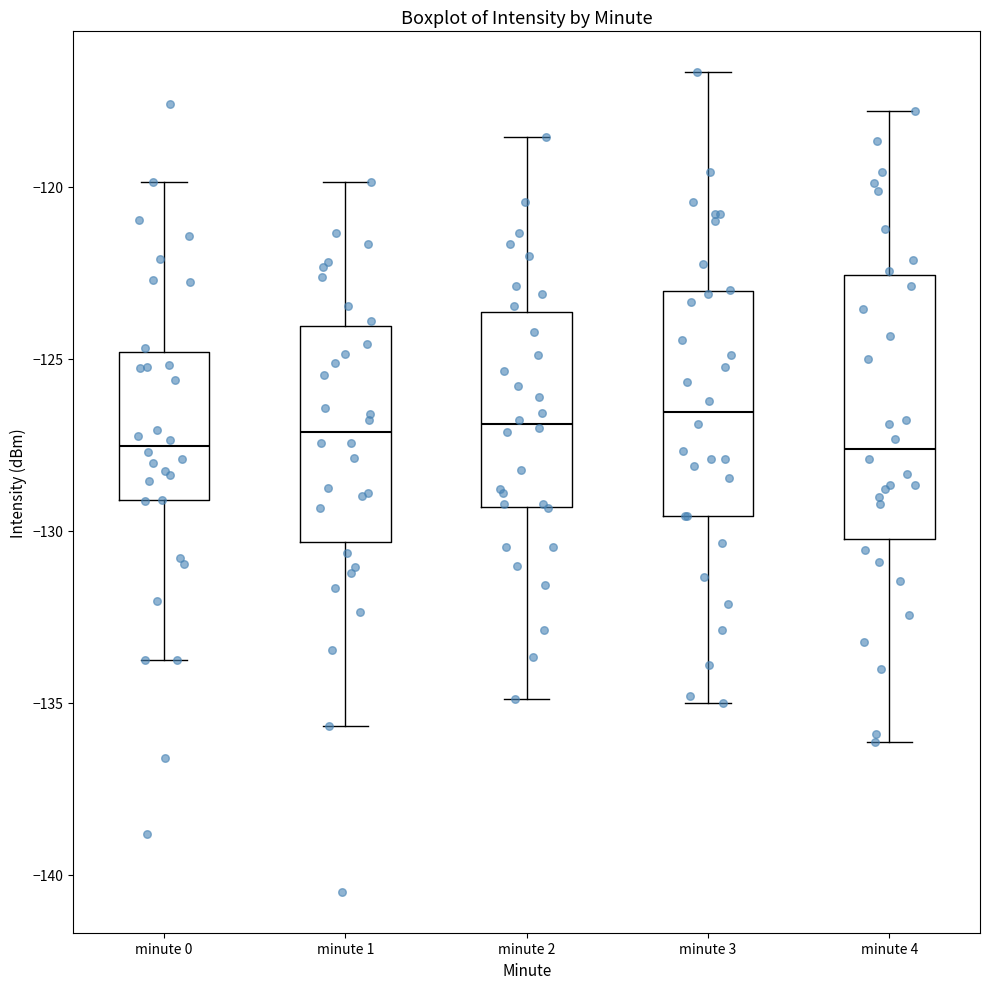

Reading left to right, read every box against the y-axis: the position of its median line, the range the box covers, and the ends of its whiskers. The values are not printed on the chart, so give them approximately, as read against the axis.

minute 0: median -127.5, box -129.0 to -125.0, whiskers -134.0 to -120.0
minute 1: median -127.0, box -130.5 to -124.0, whiskers -135.5 to -120.0
minute 2: median -127.0, box -129.5 to -123.5, whiskers -135.0 to -118.5
minute 3: median -126.5, box -129.5 to -123.0, whiskers -135.0 to -116.5
minute 4: median -127.5, box -130.0 to -122.5, whiskers -136.0 to -118.0